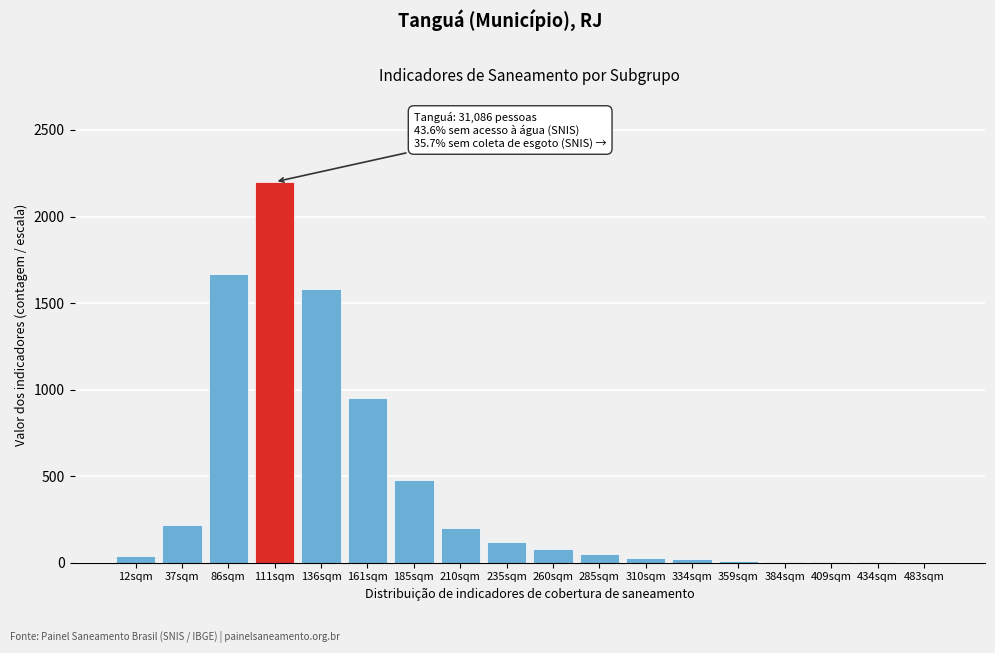

What is the sum of all values?

7656